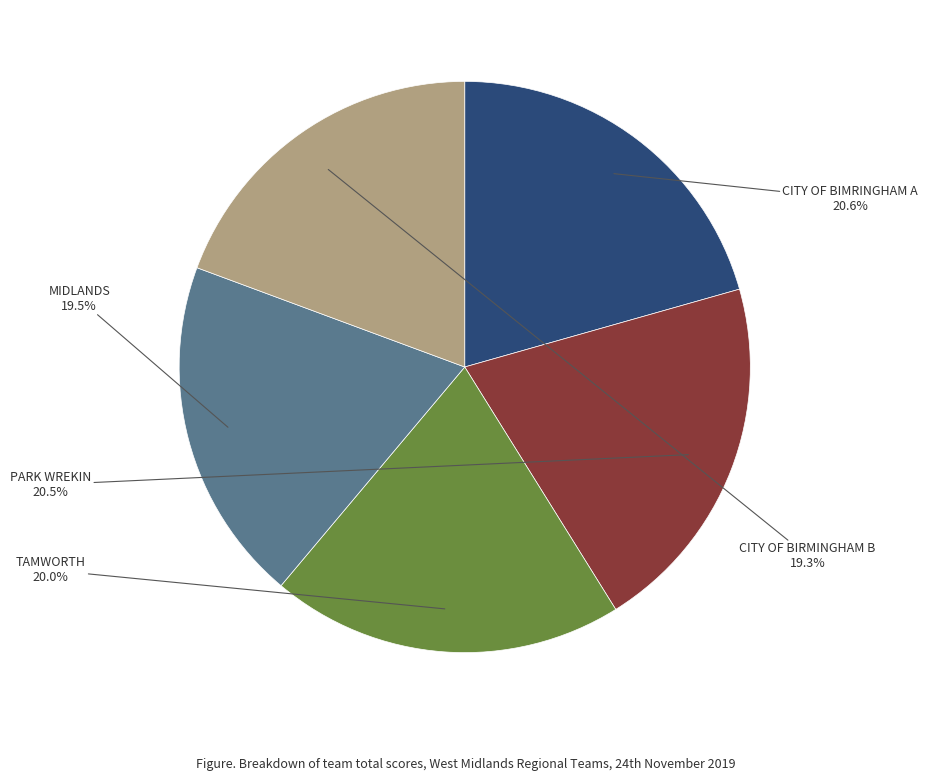

Does any single category account for the majority?

No